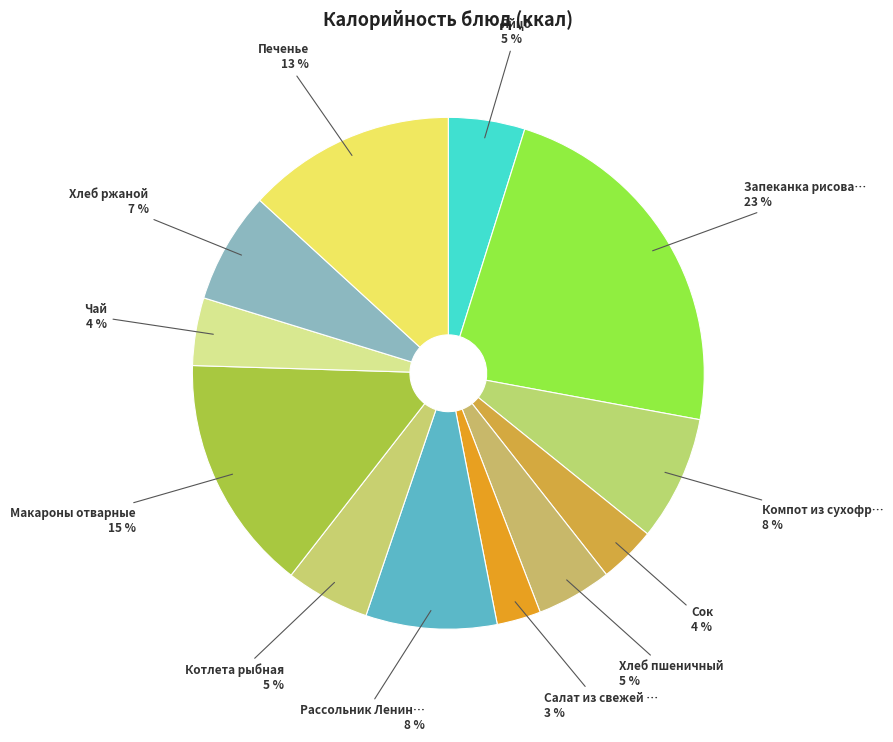

Count the number of slices in the pie.

12